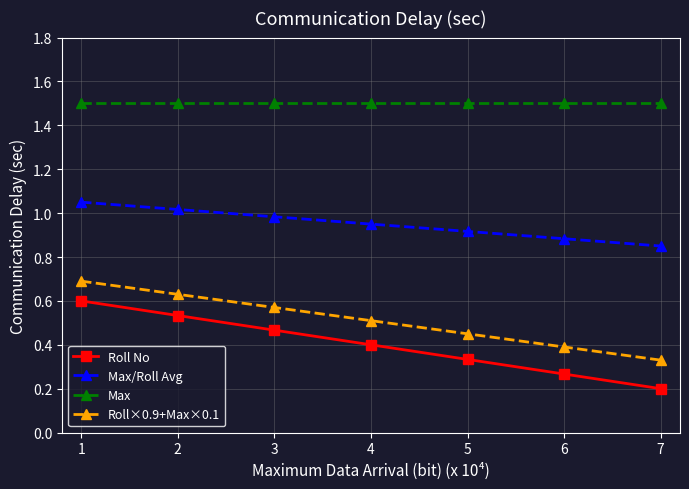

How many lines are shown in the chart?

4